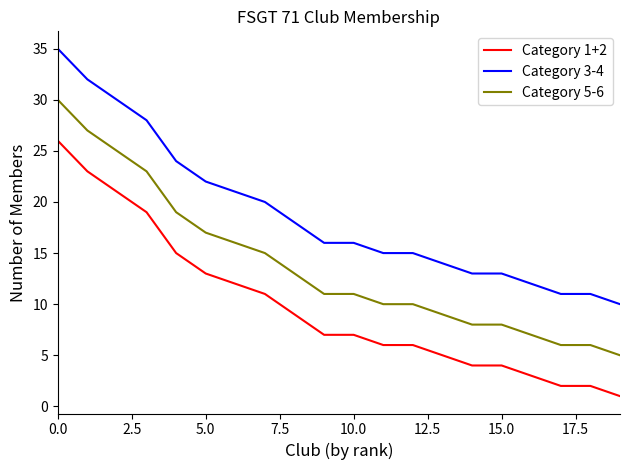

Which series has the largest total across all categories?

Category 3-4